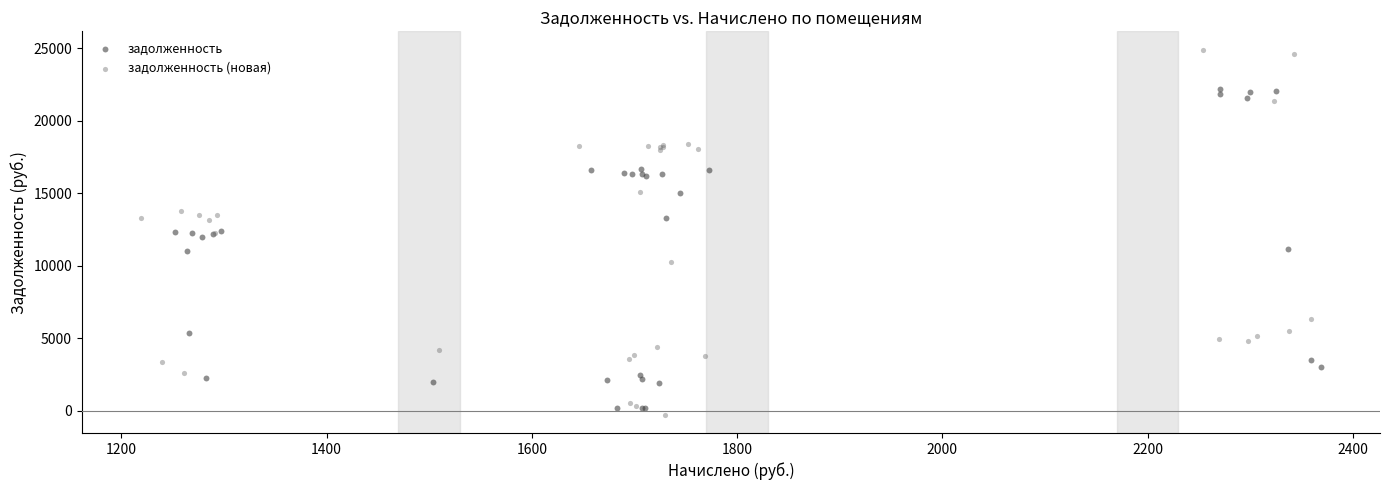

What are all the series names shown in the legend?

задолженность, задолженность (новая)